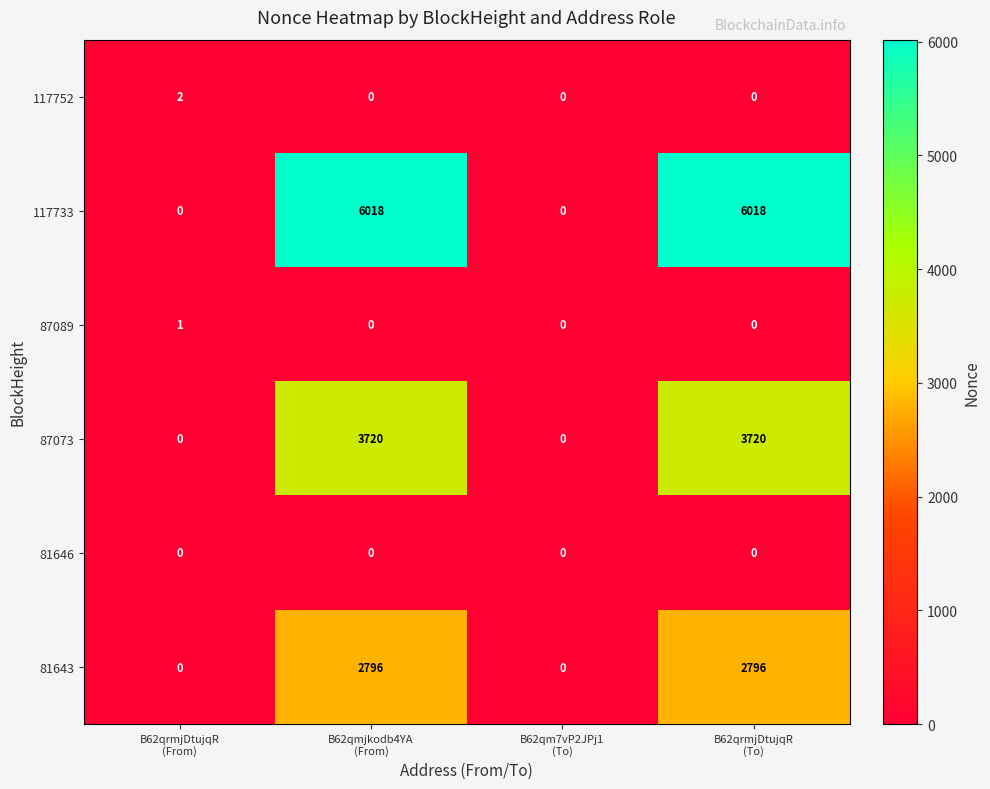

Reading left to right, transcribe all the data shown in this chart.

117752: 2	0	0	0
117733: 0	6018	0	6018
87089: 1	0	0	0
87073: 0	3720	0	3720
81646: 0	0	0	0
81643: 0	2796	0	2796